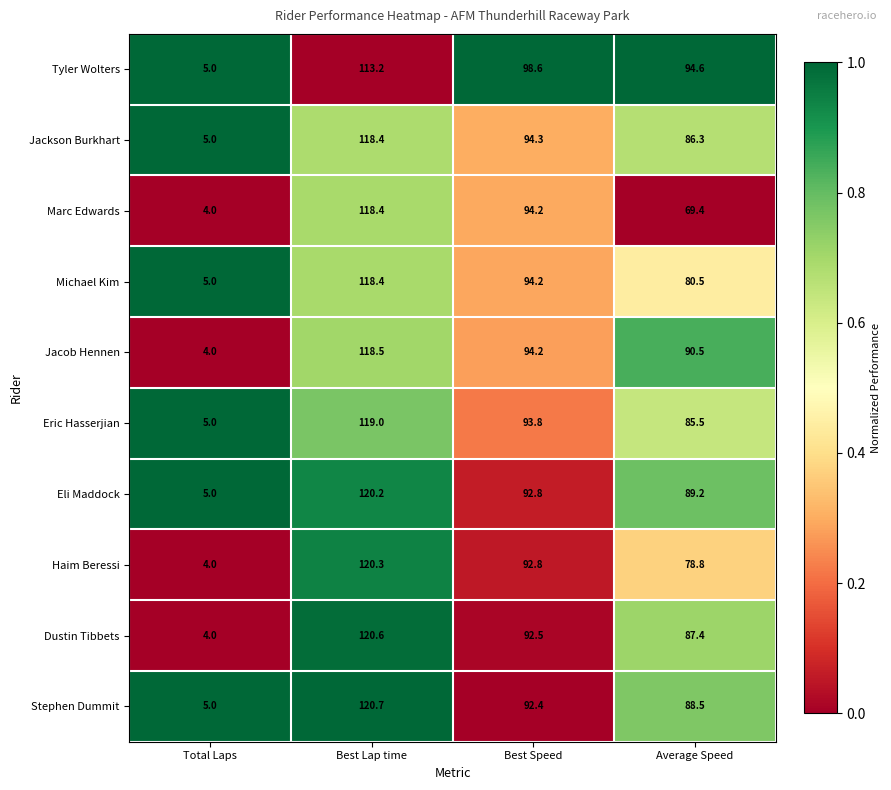

What is the difference between the maximum and minimum values in the Stephen Dummit series?

115.7